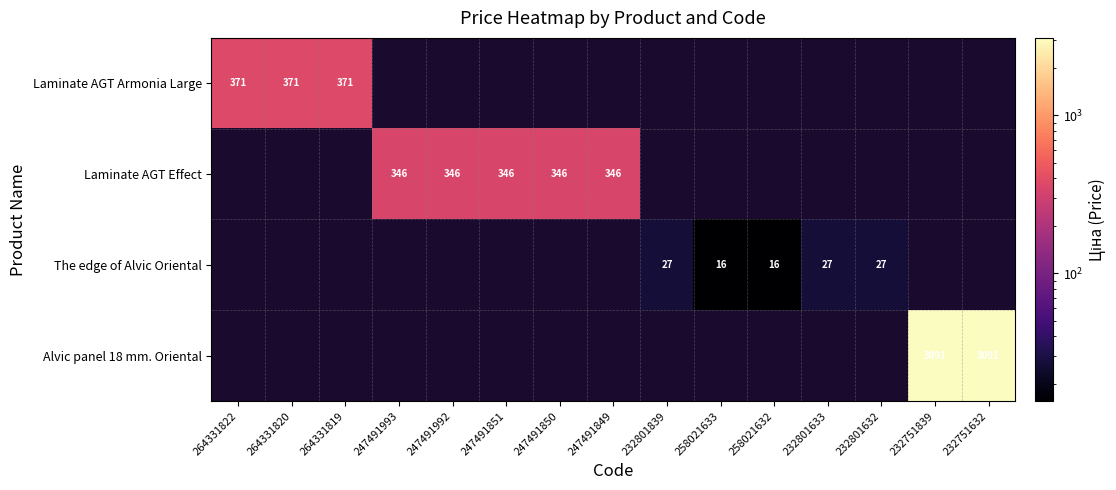

The value of The edge of Alvic Oriental at 258021632 is 16. True or false?

True